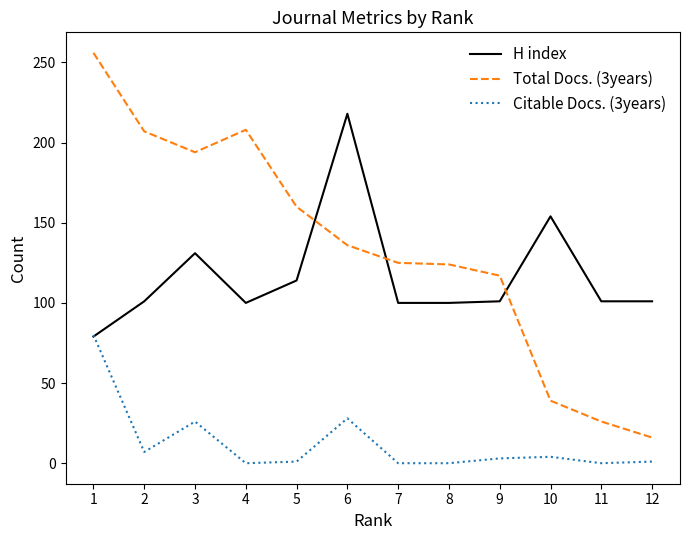

Which series changed the most between 3 and 9?

Total Docs. (3years)